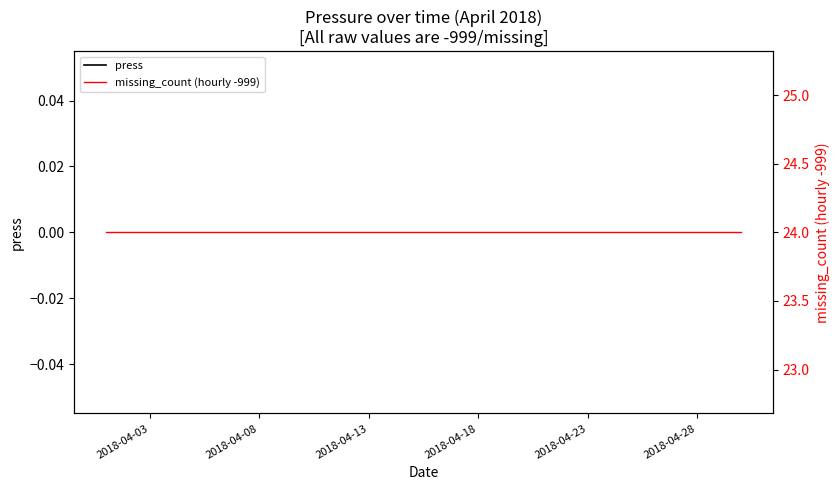

True or false: missing_count (hourly -999) and press intersect in this chart.

False